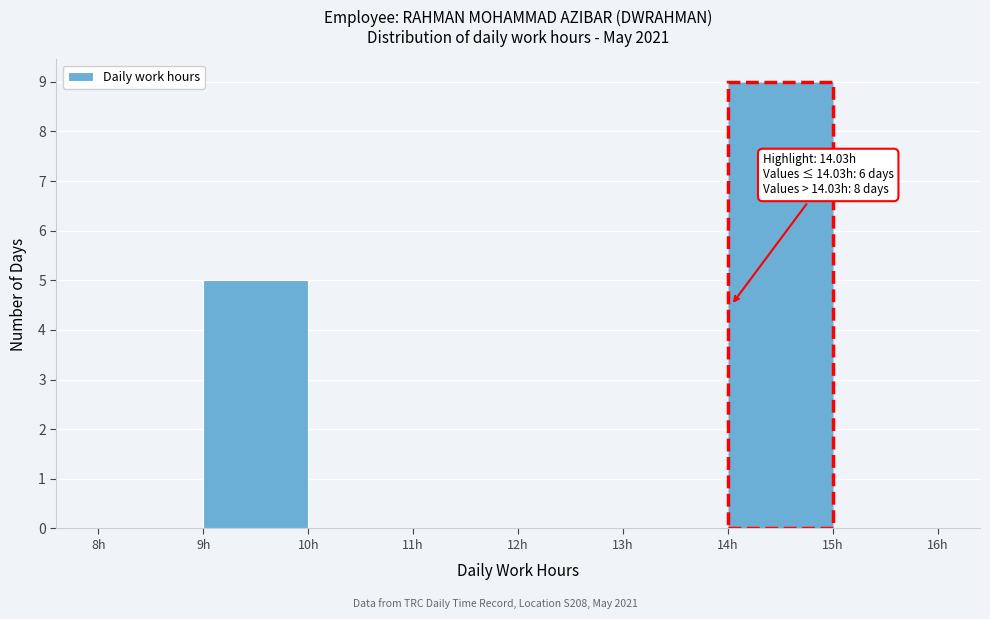

Which range on the x-axis has the tallest bar?

14 to 15